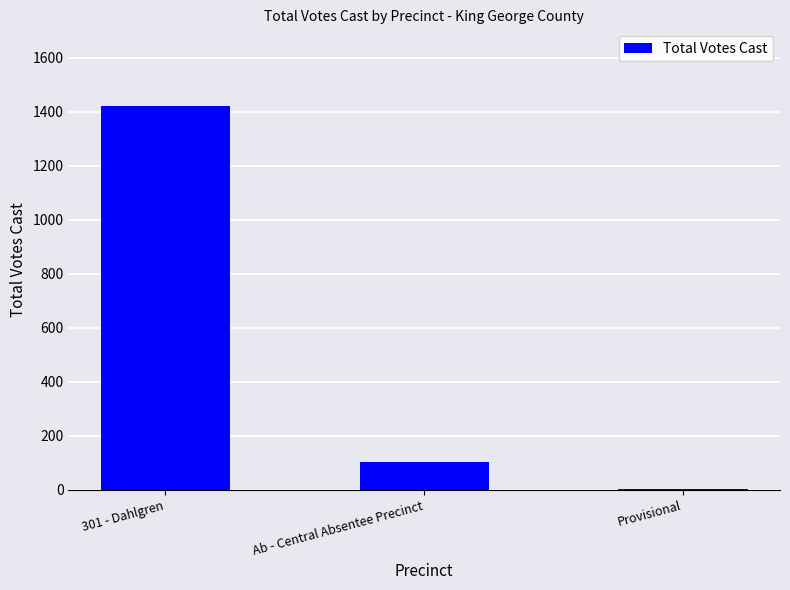

Which category has the highest value across all series?

301 - Dahlgren